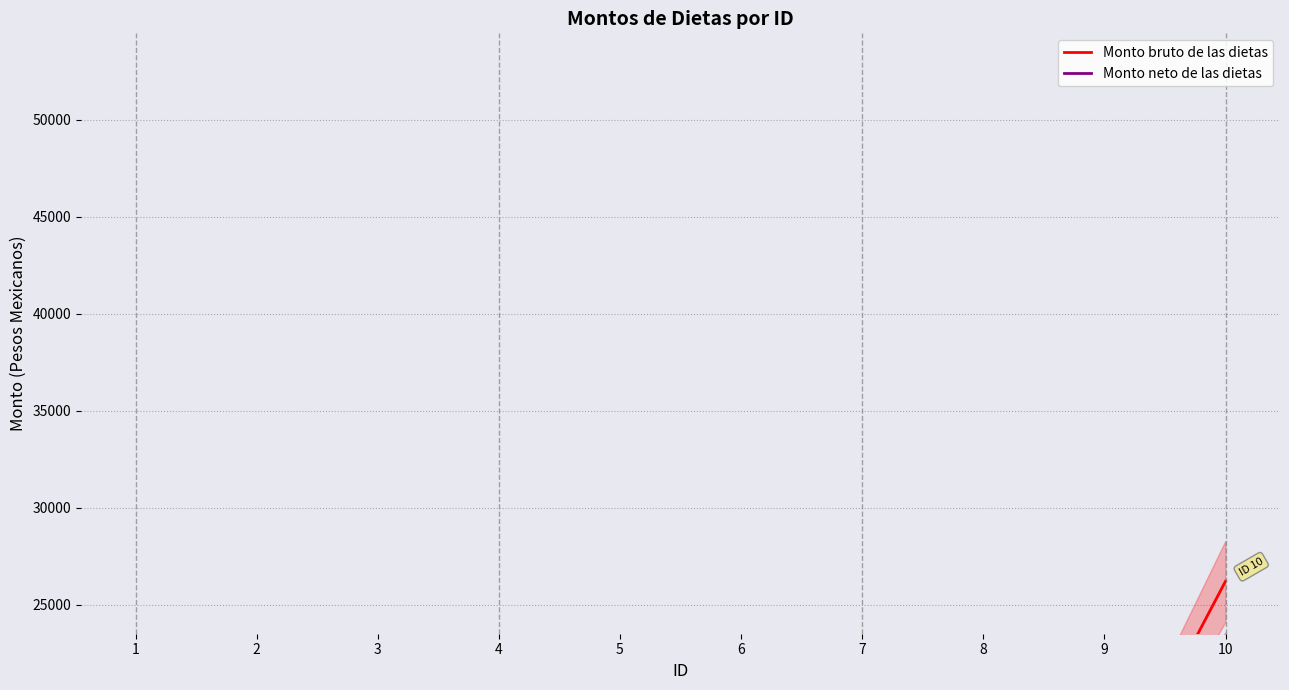

List the labels in order of Monto neto de las dietas value, smallest first.

1, 2, 3, 4, 5, 6, 7, 8, 9, 10